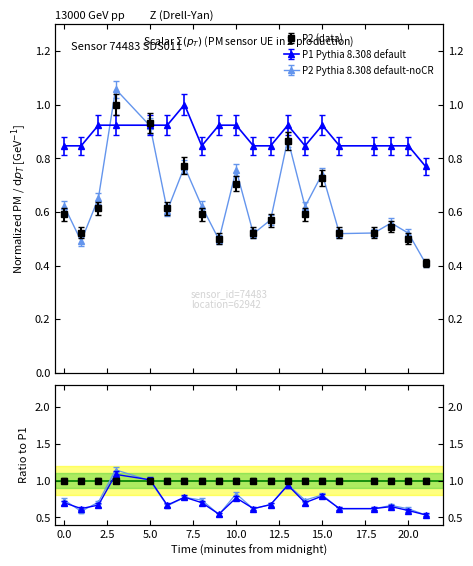

At which category is the sum across all series the highest?

00:03